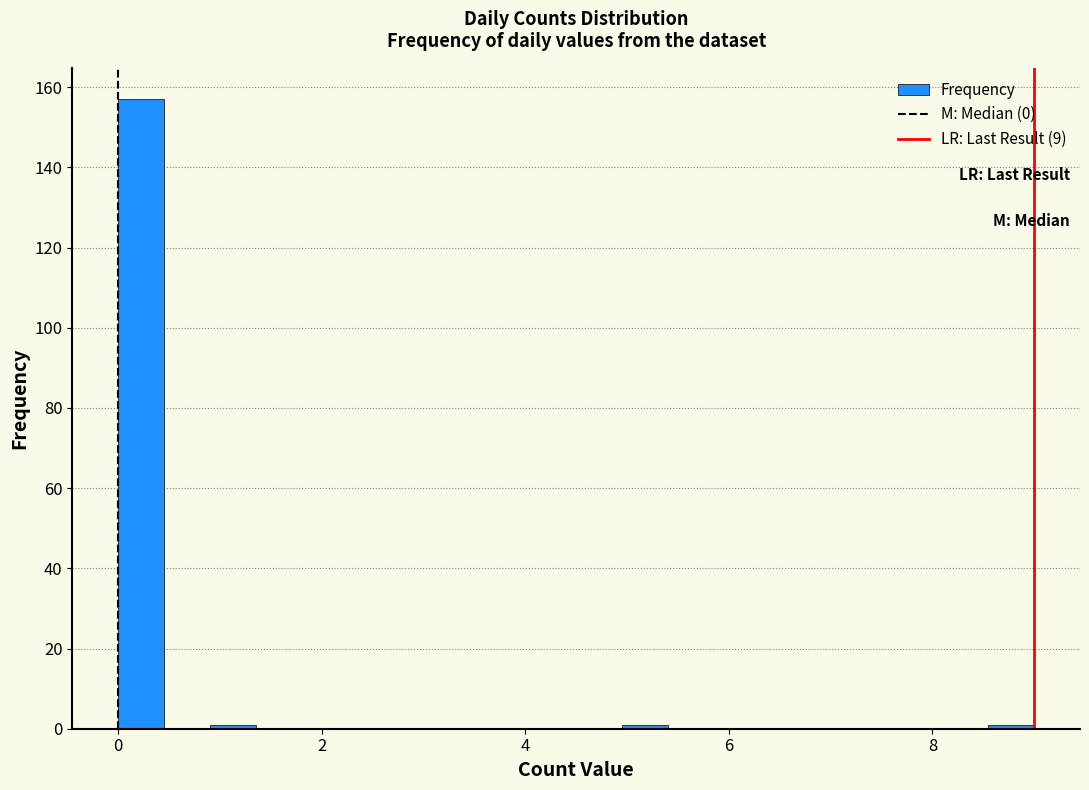

Read against the x-axis, roughly where is the centre of the tallest bar?

0.2